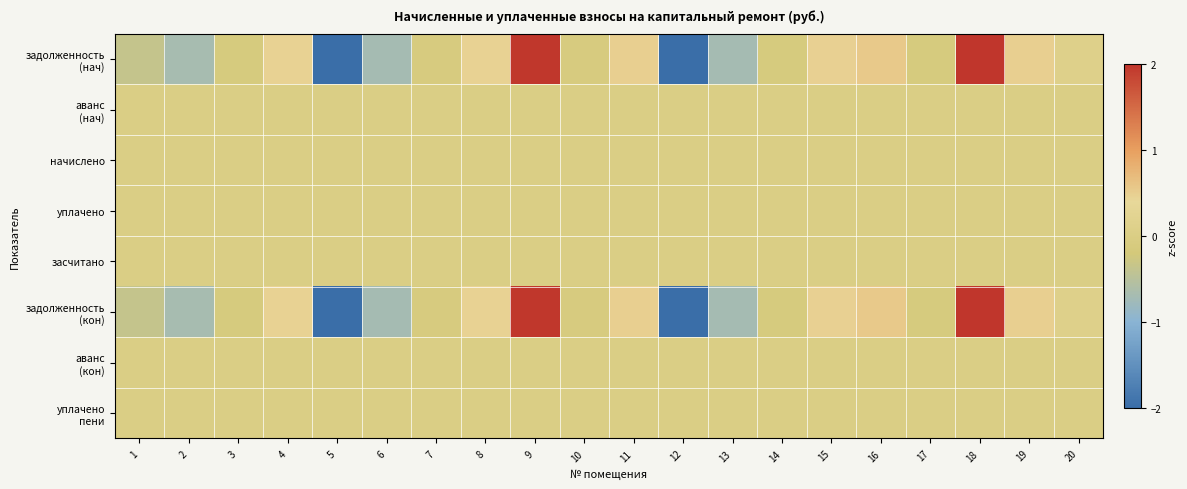

At how many categories does at least one series exceed 0?

9